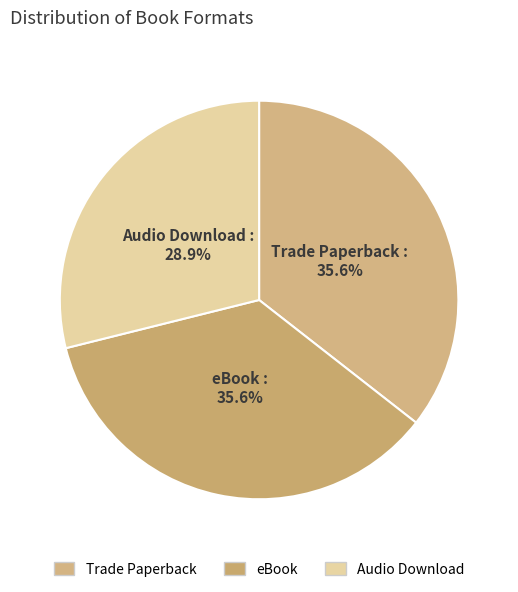

True or false: Trade Paperback accounts for 46% of the total.

False